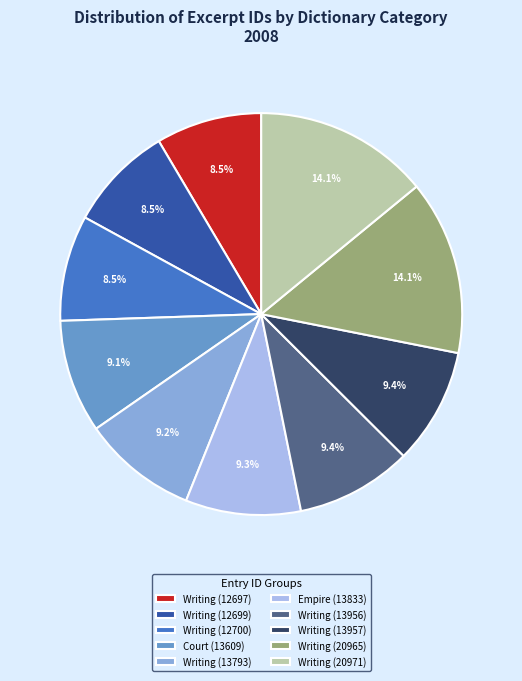

Is there a majority slice in this chart?

No